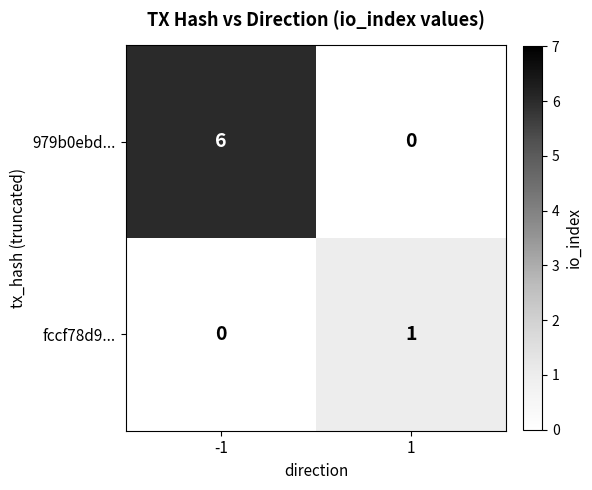

How many values in the 979b0ebd... series are below 6?

1